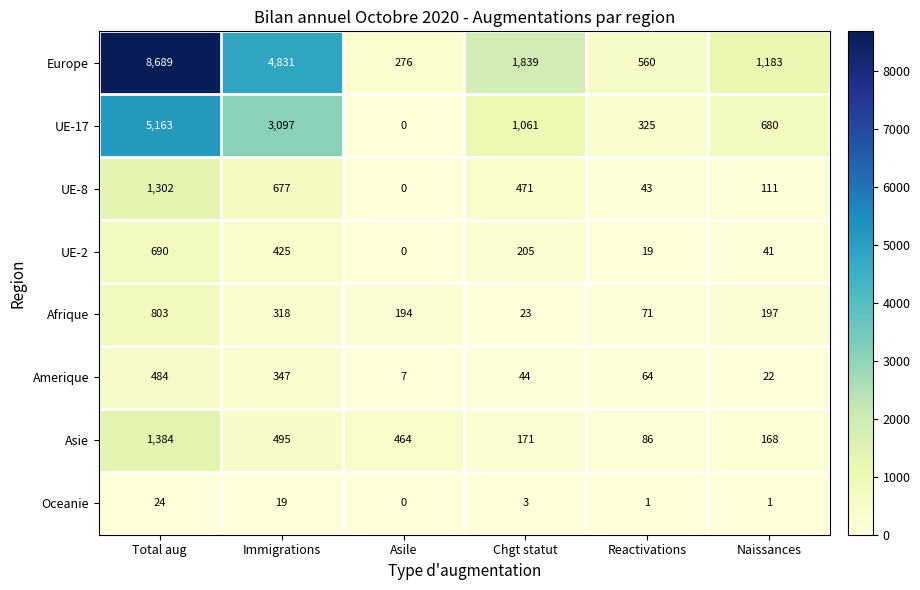

What value does the Oceanie series have at Chgt statut?

3